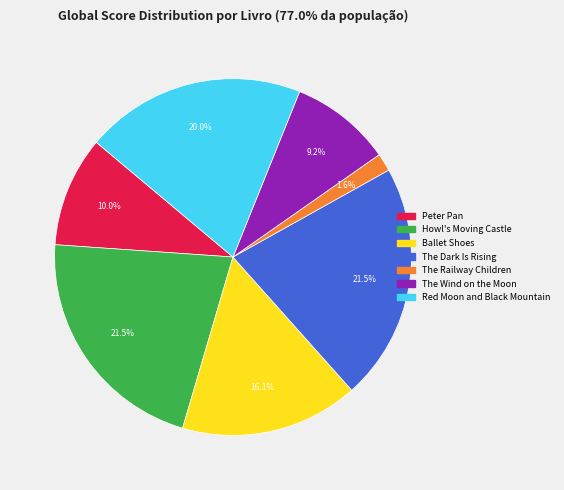

The The Dark Is Rising slice represents 16% of the pie. True or false?

False